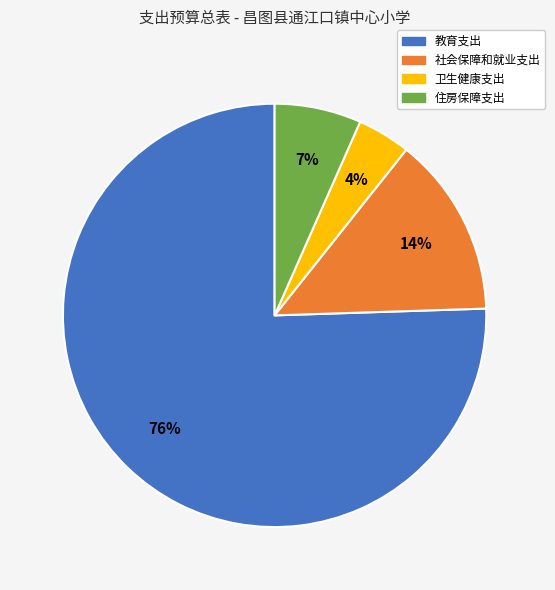

Does 教育支出 represent more than half of the total?

Yes